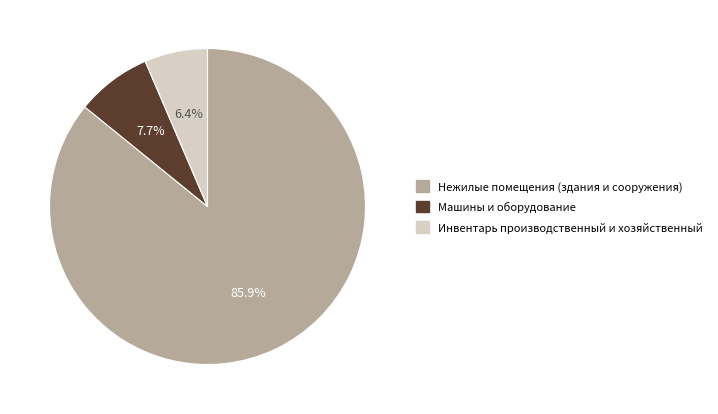

What percentage is NOT represented by Инвентарь производственный и хозяйственный?

93.6%